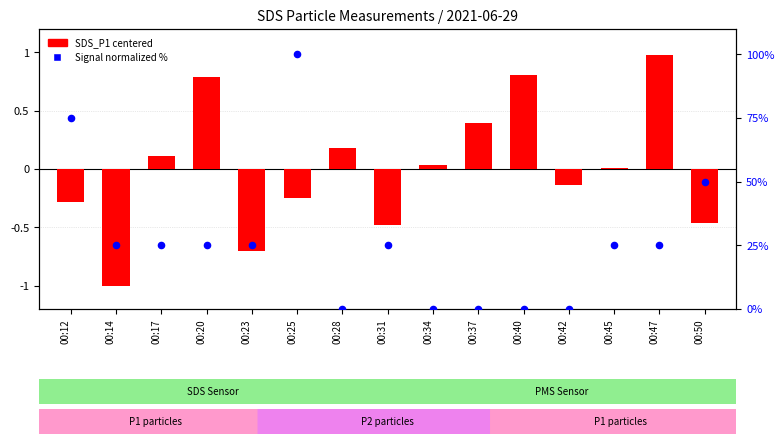

What are all the series names shown in the legend?

SDS_P1 (centered), Signal (normalized %)